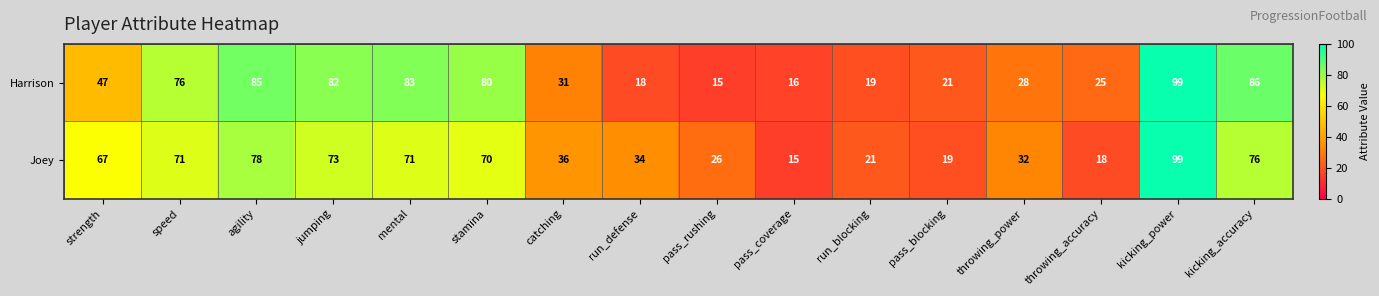

At which label is Joey closest to 57?

strength